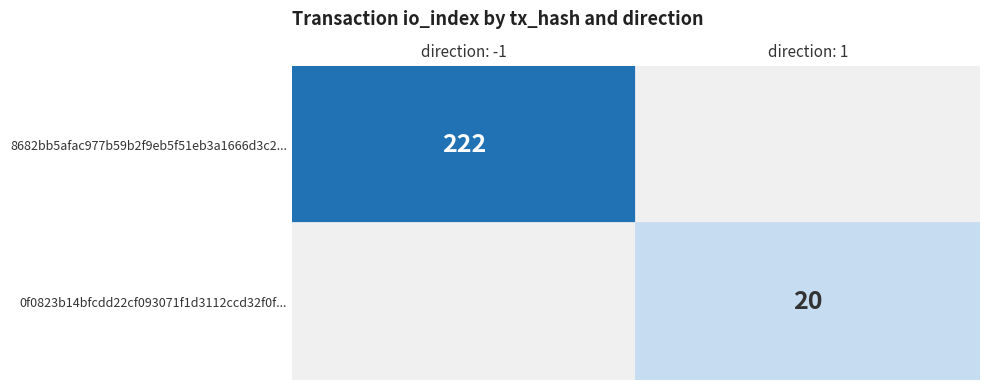

Reading left to right, transcribe all the data shown in this chart.

8682bb5afac977b59b2f9eb5f51eb3a1666d3c2: direction=-1	io_index=222
0f0823b14bfcdd22cf093071f1d3112ccd32f0f: direction=1	io_index=20